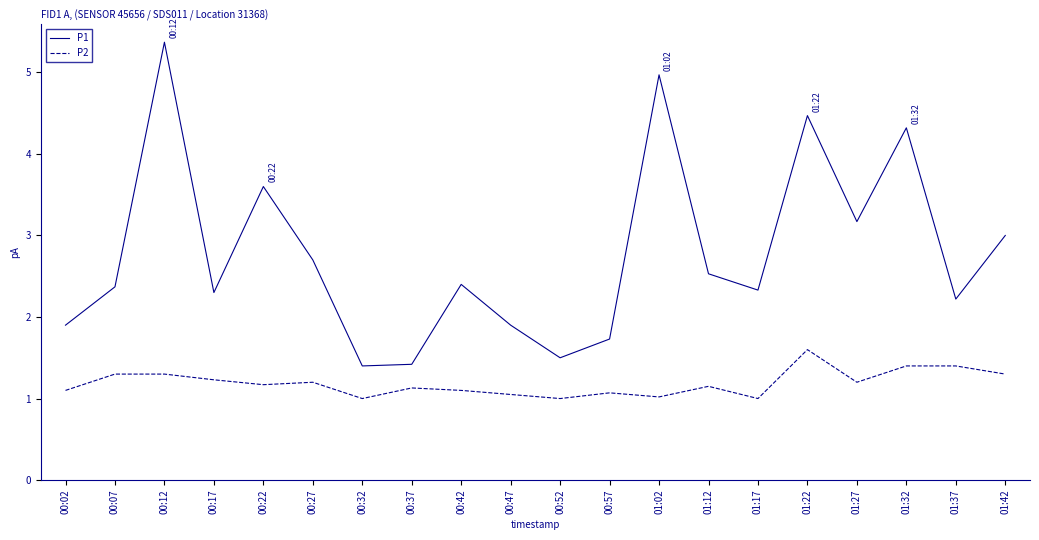

What is the lowest value of the P1 series?

1.4